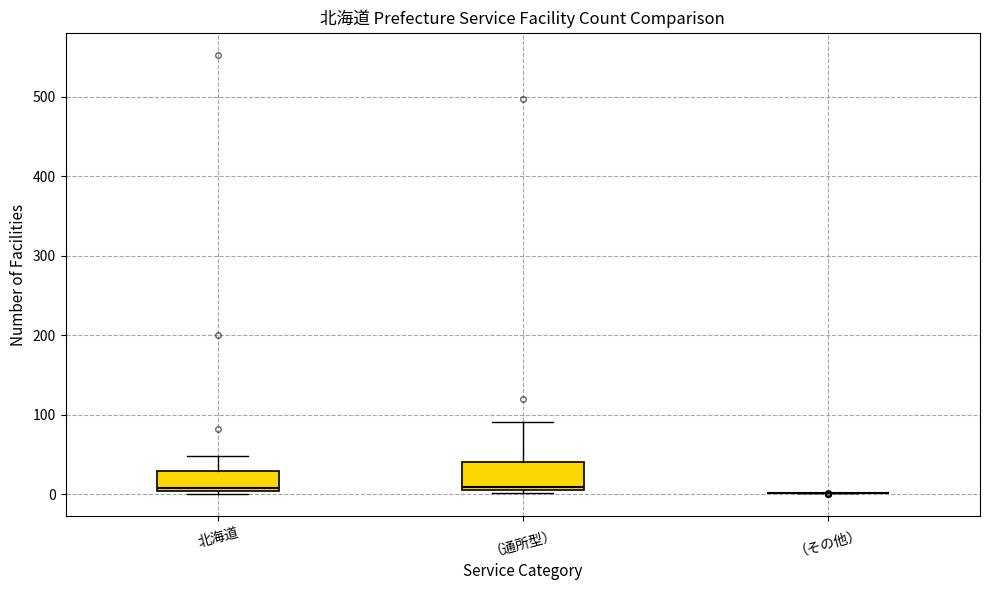

Reading left to right, transcribe this box plot: for each box, give where its median line is, the range the box spans, and where its two whiskers end, as read against the y-axis. The values are not printed on the chart, so give them approximately, as read against the axis.

北海道: median 10, box 0 to 30, whiskers 0 (just below the box's lower edge) to 50
（通所型）: median 10 (just above the box's lower edge), box 10 to 40, whiskers 0 to 90
（その他）: box collapsed to a line at 0, whiskers 0 to 0